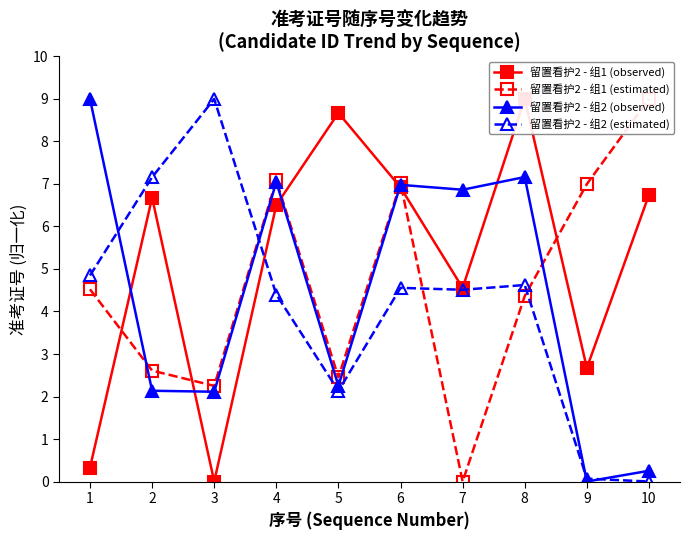

What is the spread (max minus min) of values at 6?

2.5